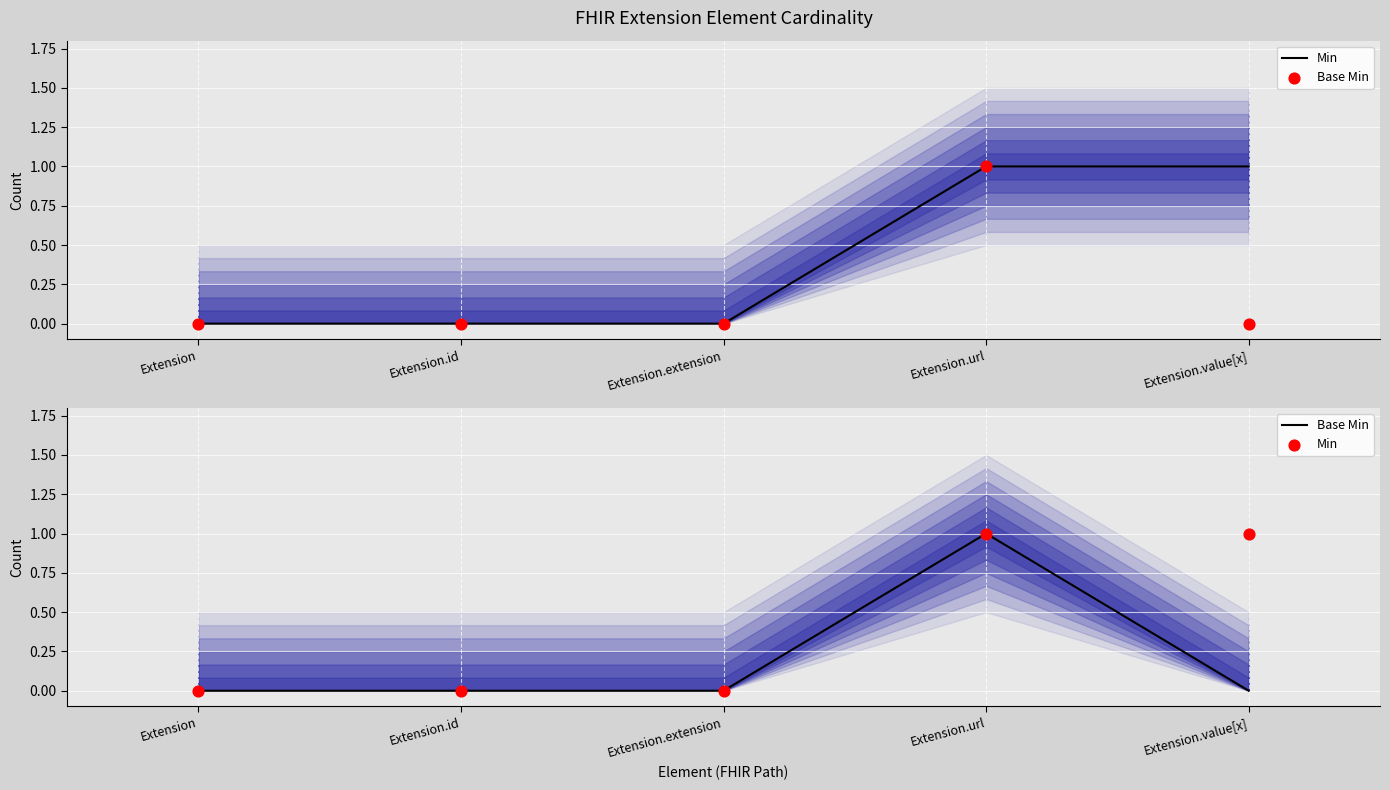

Which series reaches the minimum Y coordinate?

Min